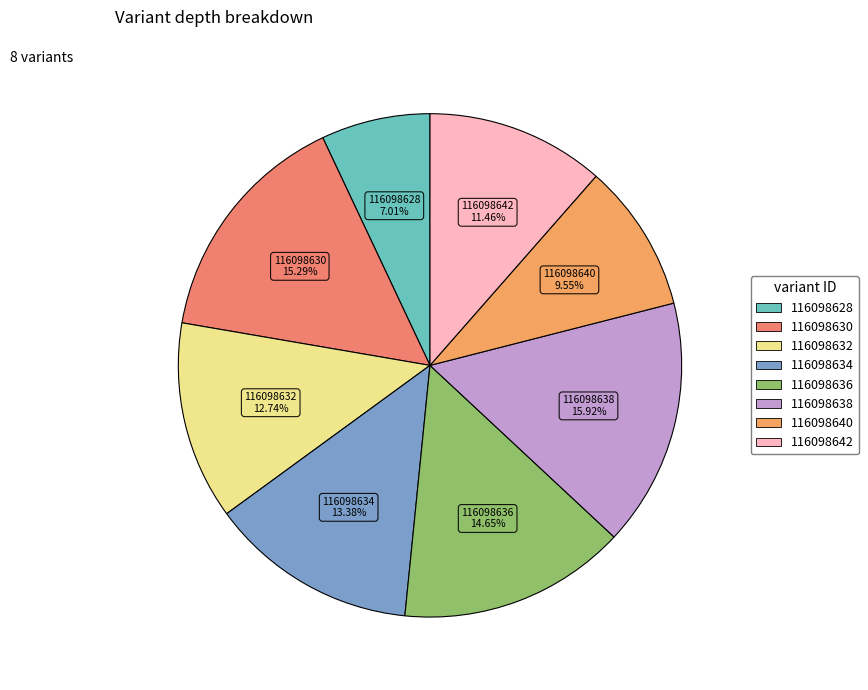

Do 116098634 and 116098636 together represent more than half of the pie?

No